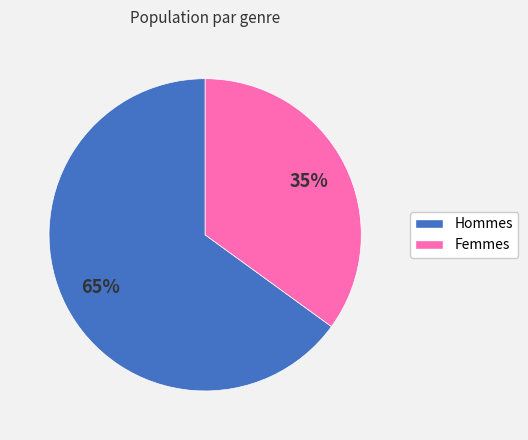

To the nearest percent, what is the difference between the largest and smallest slice percentages?

30%